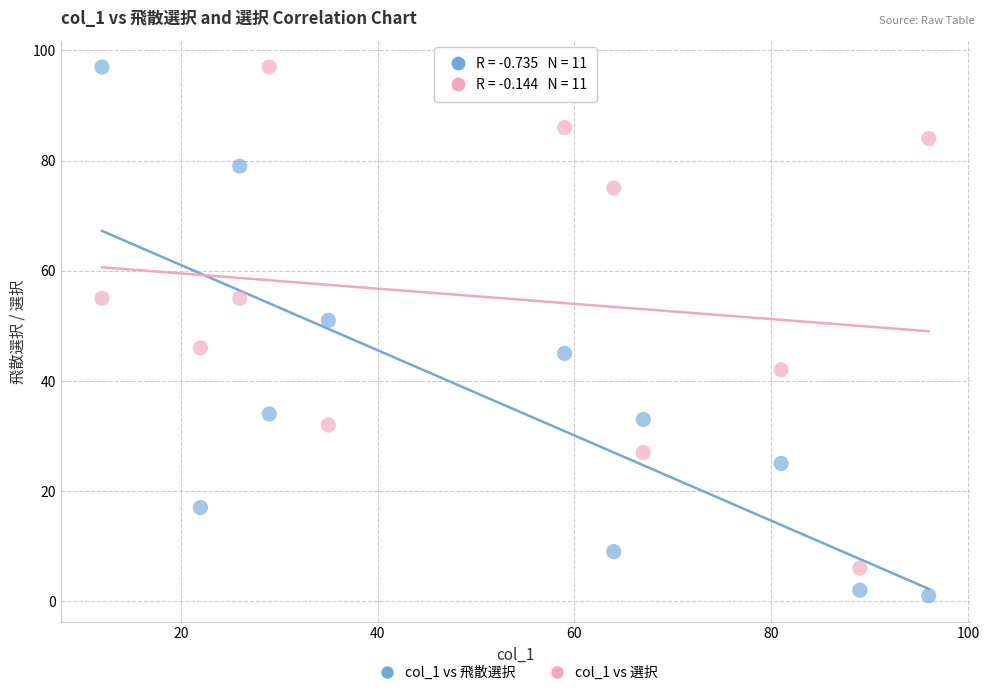

Which series reaches the minimum Y coordinate?

col_1 vs 飛散選択